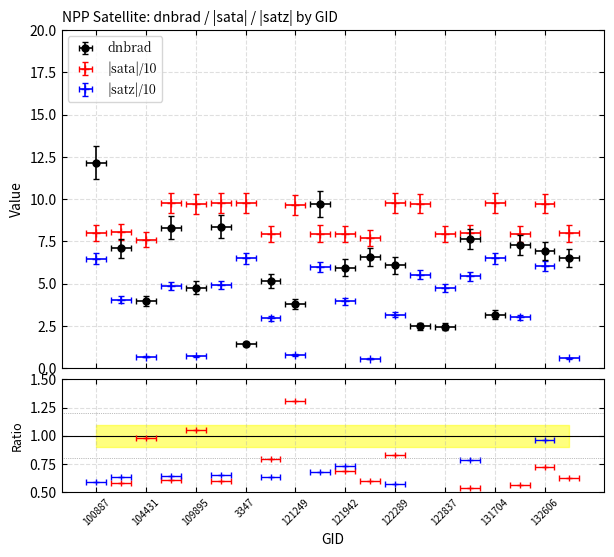

Which category has the lowest value across all series?

122118